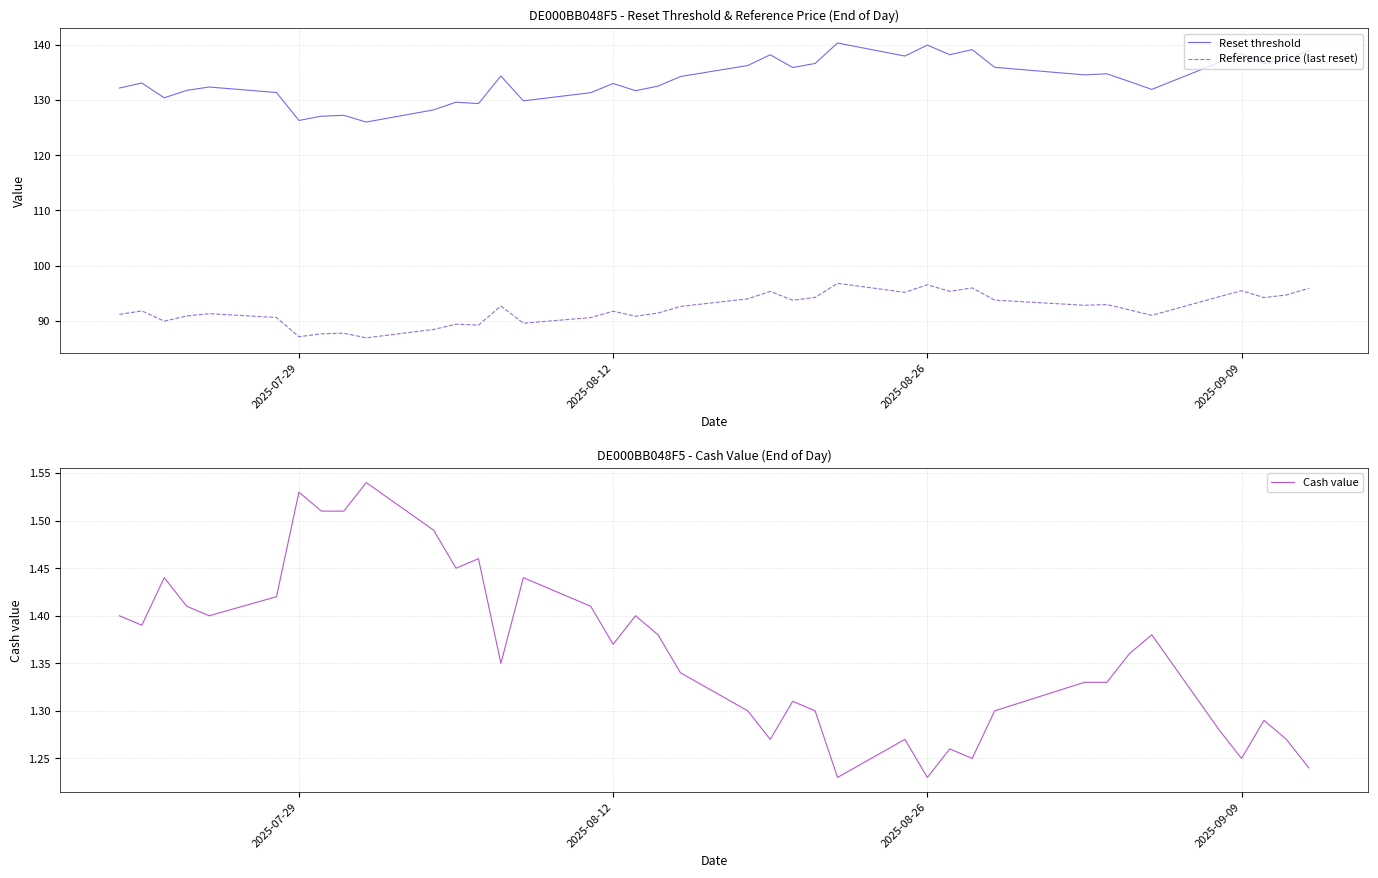

In Reset threshold, how many points are higher than both neighbors (excluding endpoints)?

12